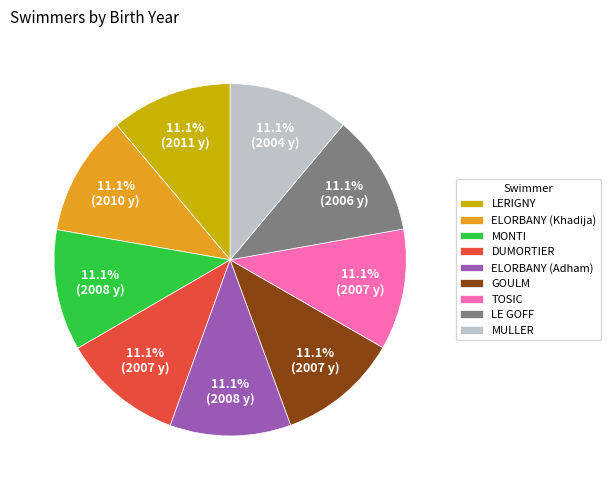

Count the number of slices in the pie.

9